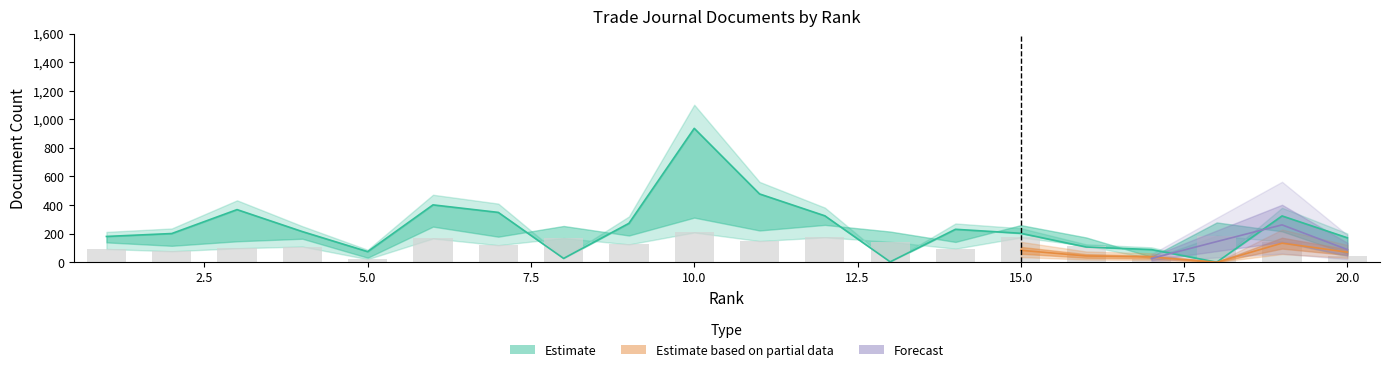

What is the total value across all series at 12?

498.7